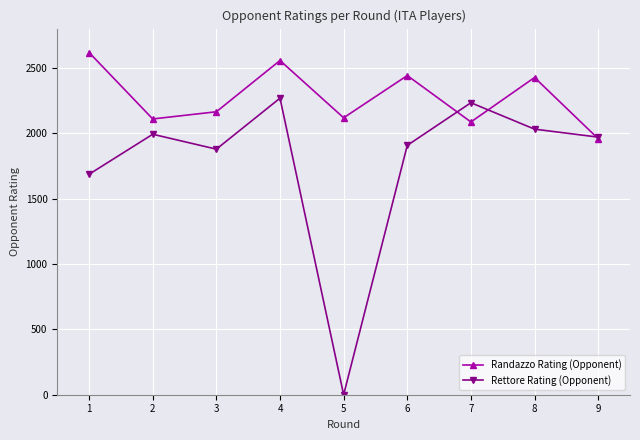

Is it true that Randazzo Rating (Opponent) equals 2164 at 3?

True